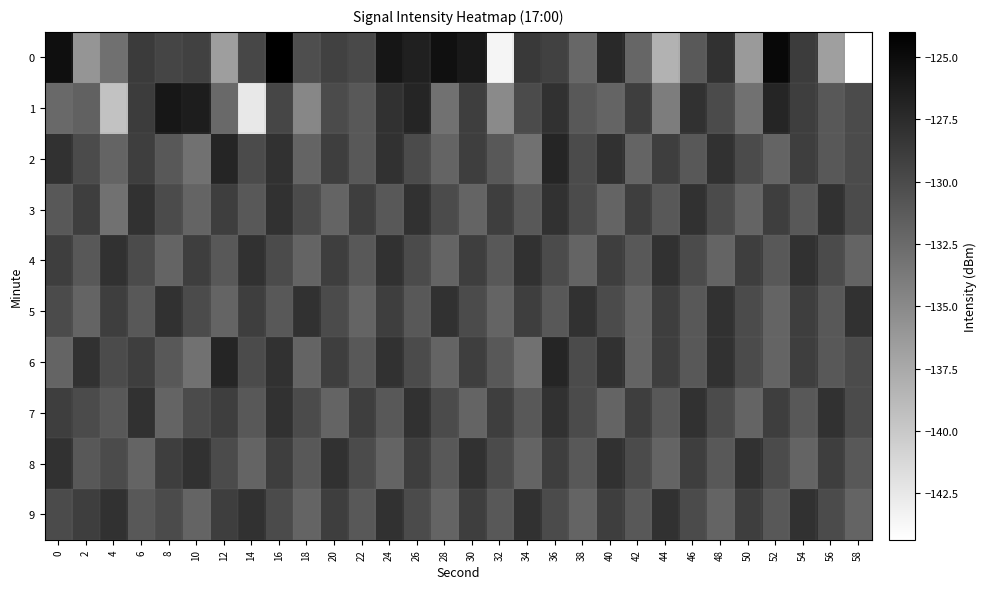

What is the total value across all series at 2?

-1307.7